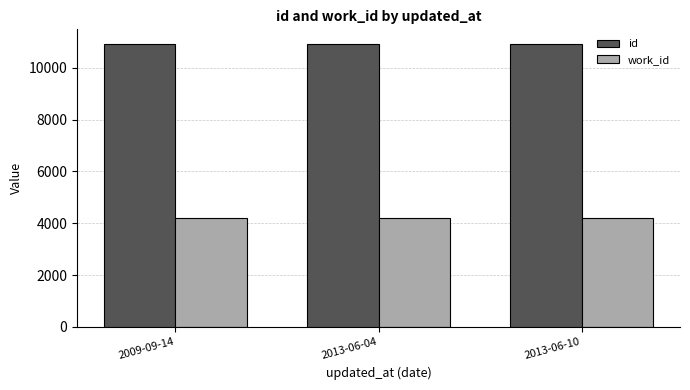

What is the sum of all id values?

32792.4